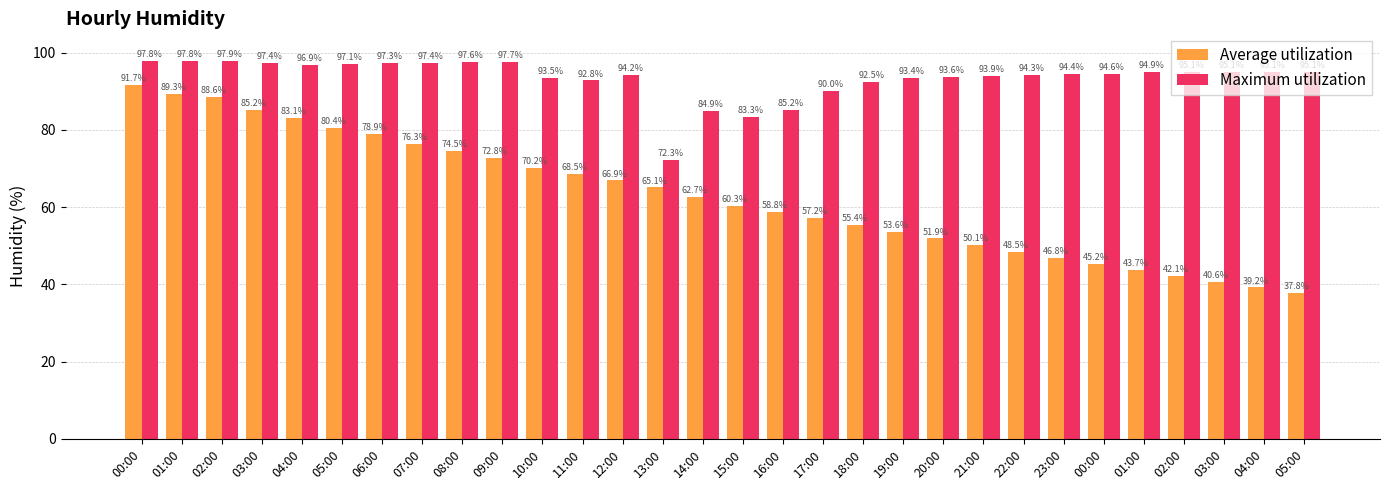

What is the difference between the Maximum utilization values at 07:00 and 21:00?

3.5